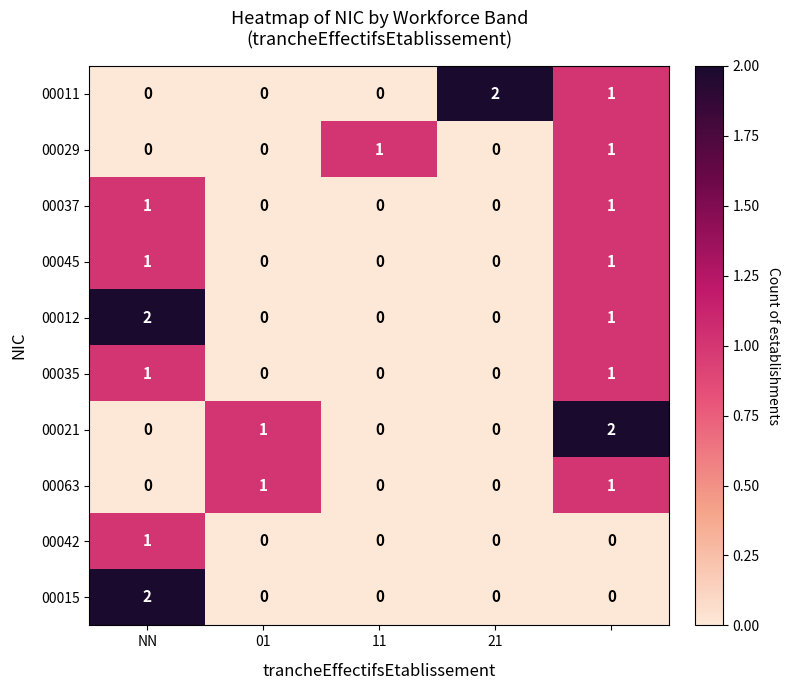

Count the number of data series in this chart.

10